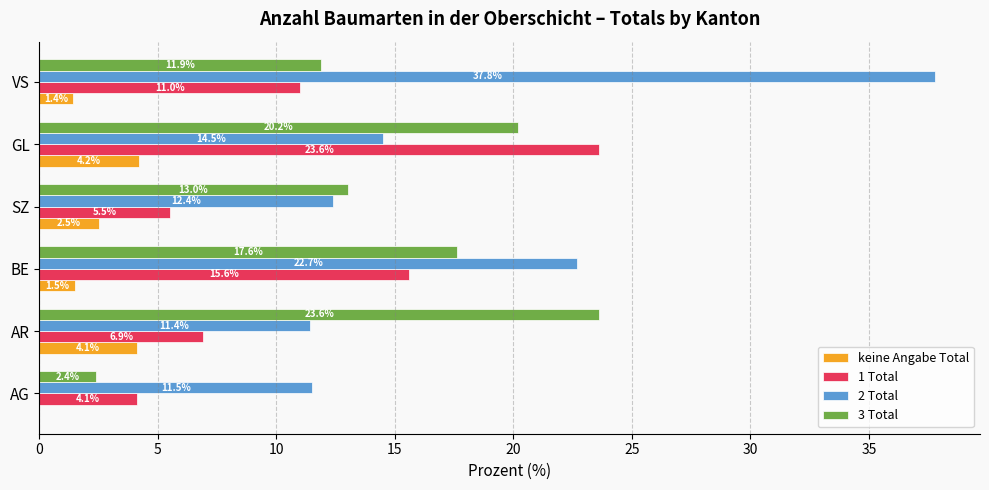

The keine Angabe Total series shows 1.8 at AG. True or false?

False